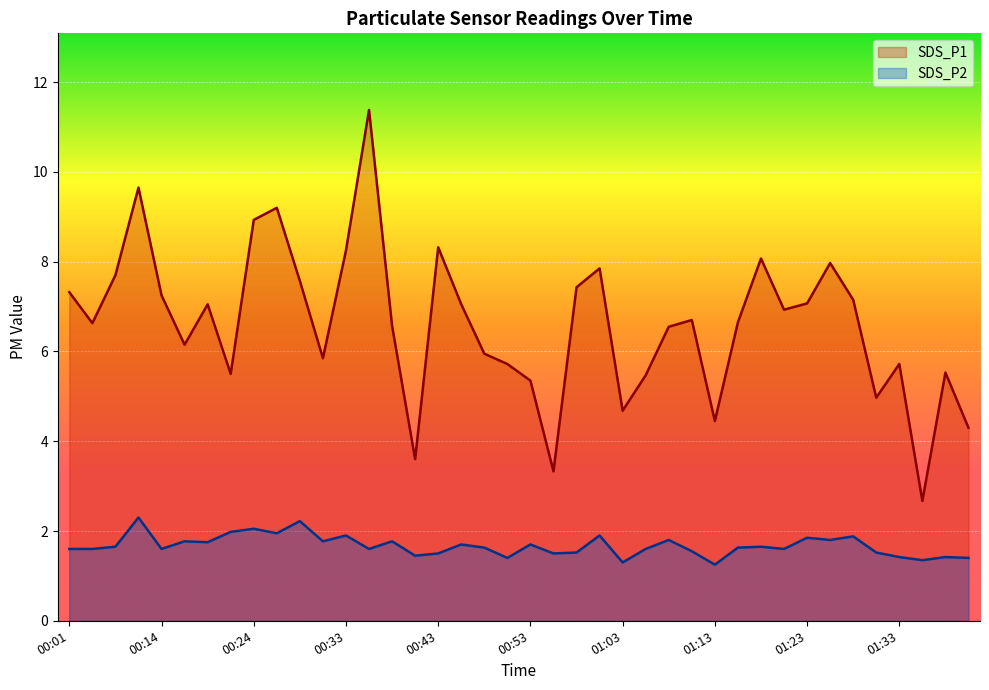

What is the difference between the maximum and second lowest values in the SDS_P1 series?

8.1